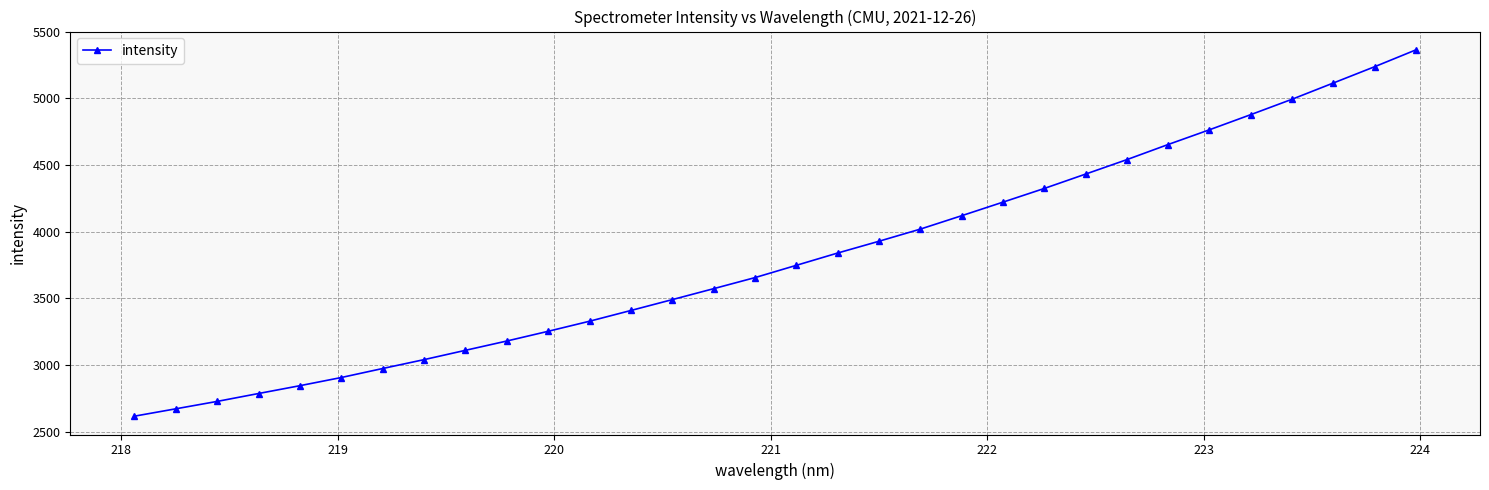

What is the difference between the maximum and second lowest values?

2691.7